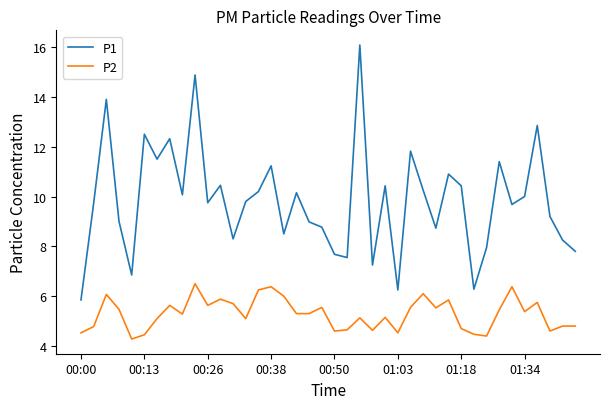

True or false: P1 has more than 0 points higher than both neighbors.

True